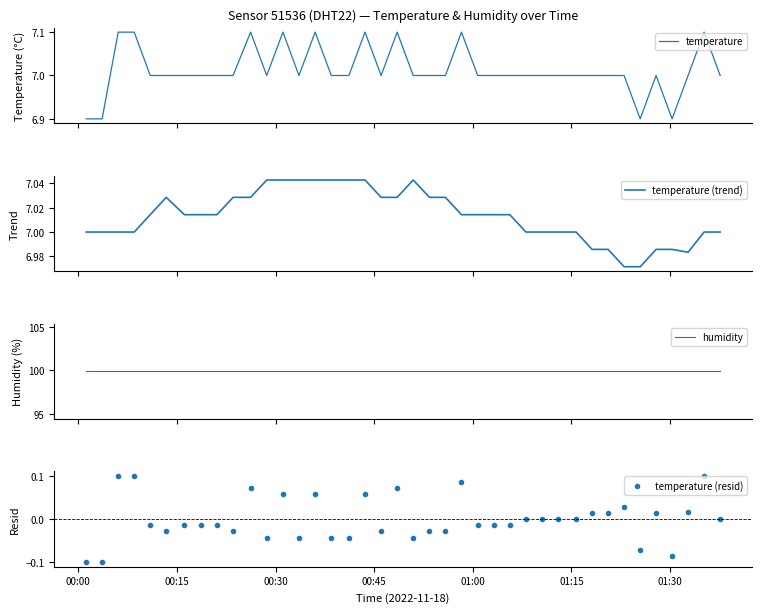

True or false: temperature (resid) has more than 1 interior local peaks.

True